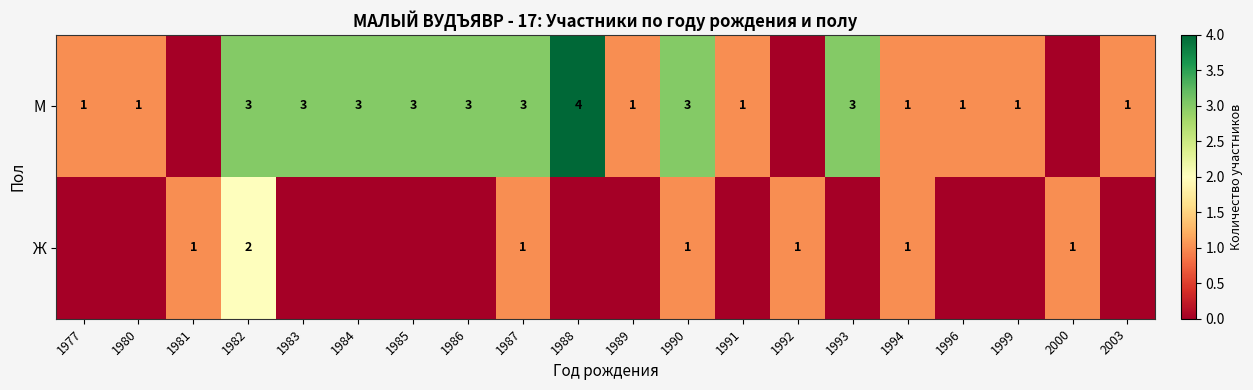

Is it true that М equals 2 at 1980?

False